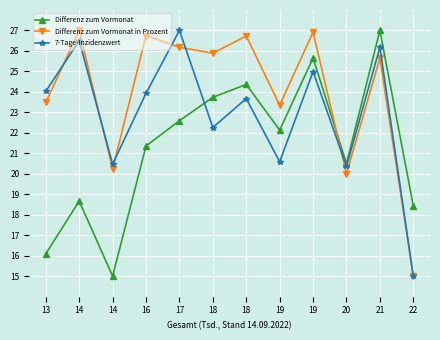

Reading left to right, what are all the values shown in this chart?

Differenz zum Vormonat: 13=16.1	14=18.7	14=15.0	16=21.4	17=22.6	18=23.7	18=24.4	19=22.1	19=25.7	20=20.5	21=27.0	22=18.4
Differenz zum Vormonat in Prozent: 13=23.5	14=27.0	14=20.2	16=26.8	17=26.2	18=25.9	18=26.7	19=23.3	19=26.9	20=20.0	21=25.6	22=15.0
7-Tage-Inzidenzwert: 13=24.0	14=26.5	14=20.5	16=23.9	17=27.0	18=22.3	18=23.7	19=20.6	19=25.0	20=20.4	21=26.2	22=15.0